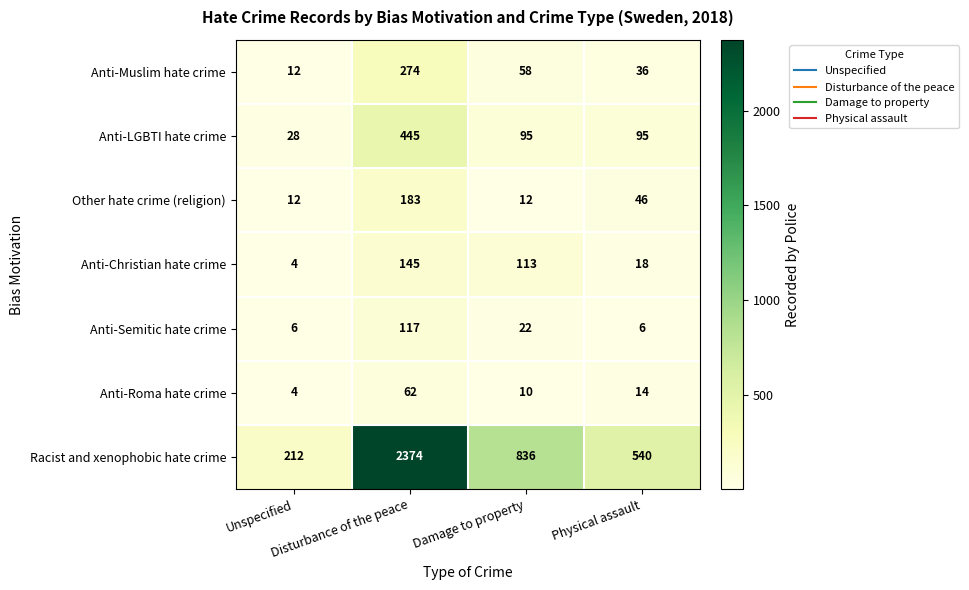

Which series has the largest total across all categories?

Racist and xenophobic hate crime